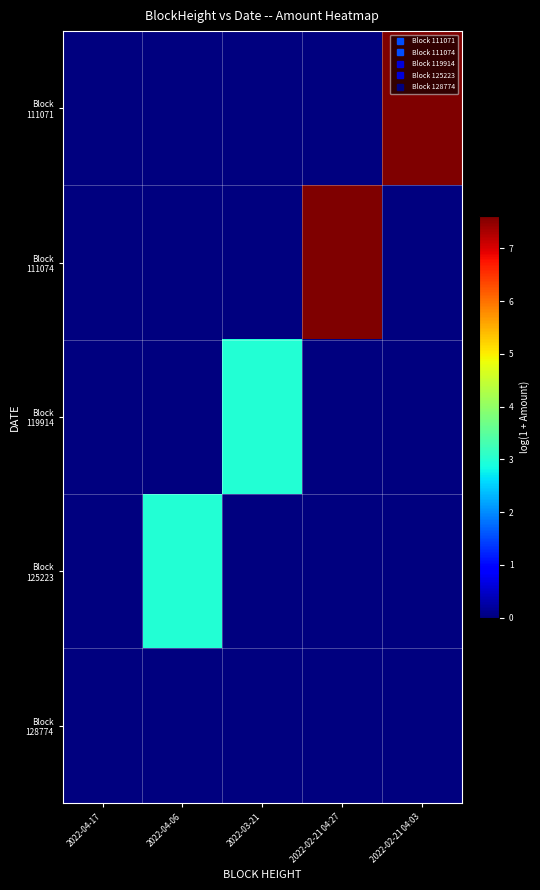

Which category has the highest value across all series?

2022-02-21 04:03